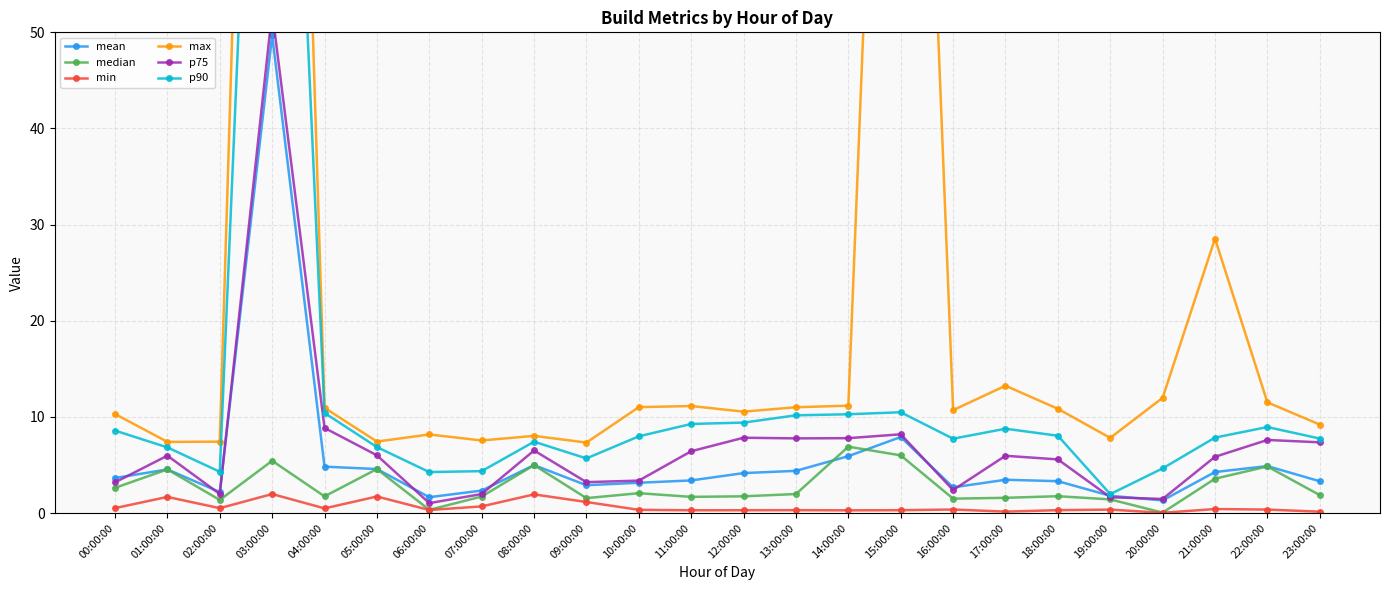

Reading right to left, what are all the values shown in this chart?

mean: 23:00:00=3.3	22:00:00=4.9	21:00:00=4.3	20:00:00=1.3	19:00:00=1.8	18:00:00=3.3	17:00:00=3.5	16:00:00=2.7	15:00:00=7.9	14:00:00=5.9	13:00:00=4.4	12:00:00=4.2	11:00:00=3.4	10:00:00=3.2	09:00:00=2.9	08:00:00=5.0	07:00:00=2.3	06:00:00=1.7	05:00:00=4.6	04:00:00=4.8	03:00:00=49.7	02:00:00=2.2	01:00:00=4.5	00:00:00=3.6
median: 23:00:00=1.9	22:00:00=4.8	21:00:00=3.6	20:00:00=0.0	19:00:00=1.4	18:00:00=1.8	17:00:00=1.6	16:00:00=1.5	15:00:00=6.0	14:00:00=6.9	13:00:00=2.0	12:00:00=1.7	11:00:00=1.7	10:00:00=2.1	09:00:00=1.6	08:00:00=5.0	07:00:00=1.7	06:00:00=0.3	05:00:00=4.6	04:00:00=1.7	03:00:00=5.4	02:00:00=1.4	01:00:00=4.5	00:00:00=2.6
min: 23:00:00=0.1	22:00:00=0.4	21:00:00=0.4	20:00:00=0.0	19:00:00=0.4	18:00:00=0.3	17:00:00=0.2	16:00:00=0.4	15:00:00=0.3	14:00:00=0.3	13:00:00=0.3	12:00:00=0.3	11:00:00=0.3	10:00:00=0.3	09:00:00=1.2	08:00:00=1.9	07:00:00=0.7	06:00:00=0.3	05:00:00=1.7	04:00:00=0.5	03:00:00=2.0	02:00:00=0.5	01:00:00=1.7	00:00:00=0.5
max: 23:00:00=9.2	22:00:00=11.5	21:00:00=28.5	20:00:00=12.0	19:00:00=7.8	18:00:00=10.8	17:00:00=13.2	16:00:00=10.7	15:00:00=148.0	14:00:00=11.2	13:00:00=11.0	12:00:00=10.5	11:00:00=11.1	10:00:00=11.0	09:00:00=7.3	08:00:00=8.0	07:00:00=7.6	06:00:00=8.2	05:00:00=7.4	04:00:00=10.9	03:00:00=185.9	02:00:00=7.4	01:00:00=7.4	00:00:00=10.3
p75: 23:00:00=7.4	22:00:00=7.6	21:00:00=5.9	20:00:00=1.5	19:00:00=1.6	18:00:00=5.6	17:00:00=6.0	16:00:00=2.4	15:00:00=8.2	14:00:00=7.8	13:00:00=7.8	12:00:00=7.8	11:00:00=6.4	10:00:00=3.4	09:00:00=3.2	08:00:00=6.5	07:00:00=2.0	06:00:00=1.0	05:00:00=6.0	04:00:00=8.9	03:00:00=52.2	02:00:00=2.0	01:00:00=6.0	00:00:00=3.2
p90: 23:00:00=7.8	22:00:00=8.9	21:00:00=7.8	20:00:00=4.6	19:00:00=2.0	18:00:00=8.0	17:00:00=8.8	16:00:00=7.7	15:00:00=10.5	14:00:00=10.3	13:00:00=10.2	12:00:00=9.4	11:00:00=9.3	10:00:00=8.0	09:00:00=5.7	08:00:00=7.4	07:00:00=4.4	06:00:00=4.3	05:00:00=6.9	04:00:00=10.4	03:00:00=132.4	02:00:00=4.3	01:00:00=6.8	00:00:00=8.6